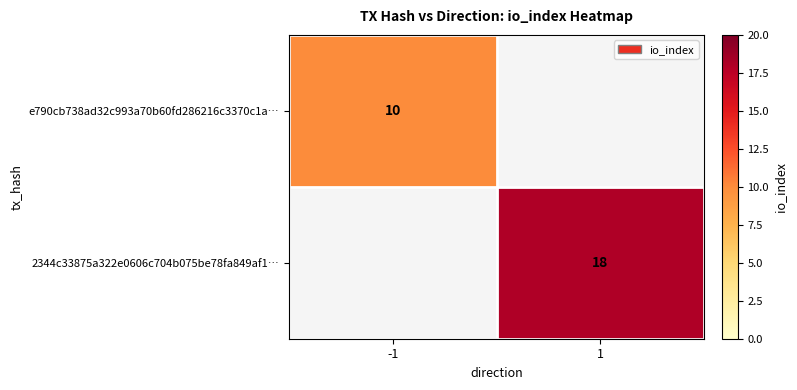

The e790cb738ad32c993a70b60fd286216c3370c1a… series shows 17 at -1. True or false?

False